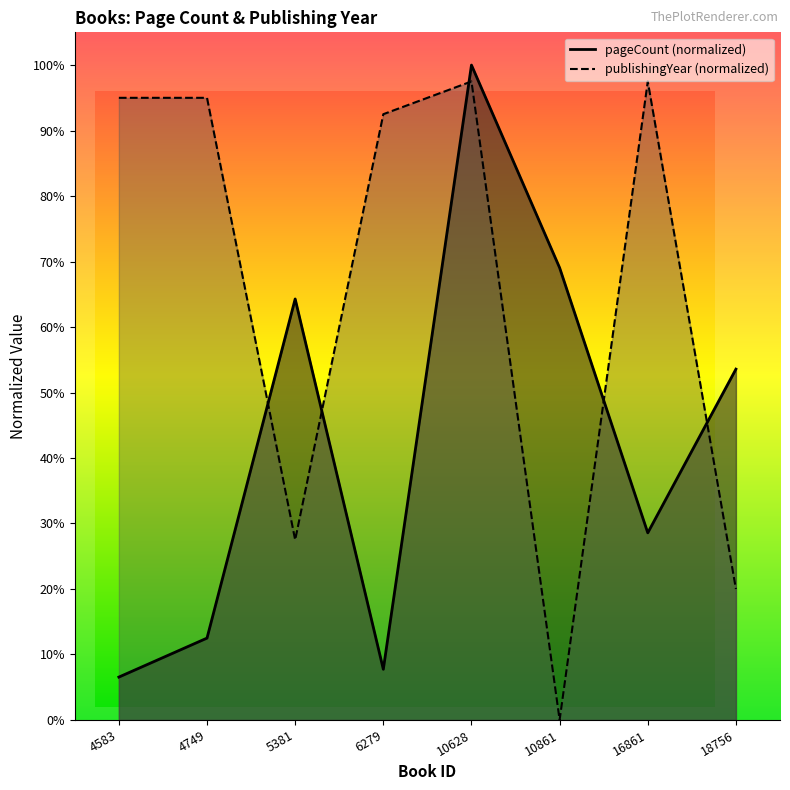

List the series in order of their peak value, lowest first.

publishingYear, pageCount